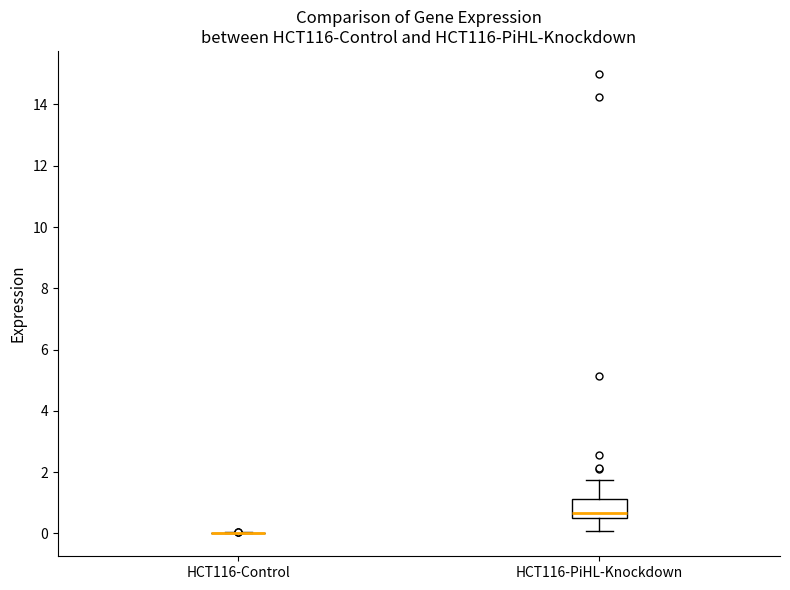

Reading left to right, transcribe this box plot: for each box, give where its median line is, the range the box spans, and where its two whiskers end, as read against the y-axis. The values are not printed on the chart, so give them approximately, as read against the axis.

HCT116-Control: box collapsed to a line at 0.0, whiskers 0.0 to 0.0
HCT116-PiHL-Knockdown: median 0.6, box 0.4 to 1.2, whiskers 0.0 to 1.8